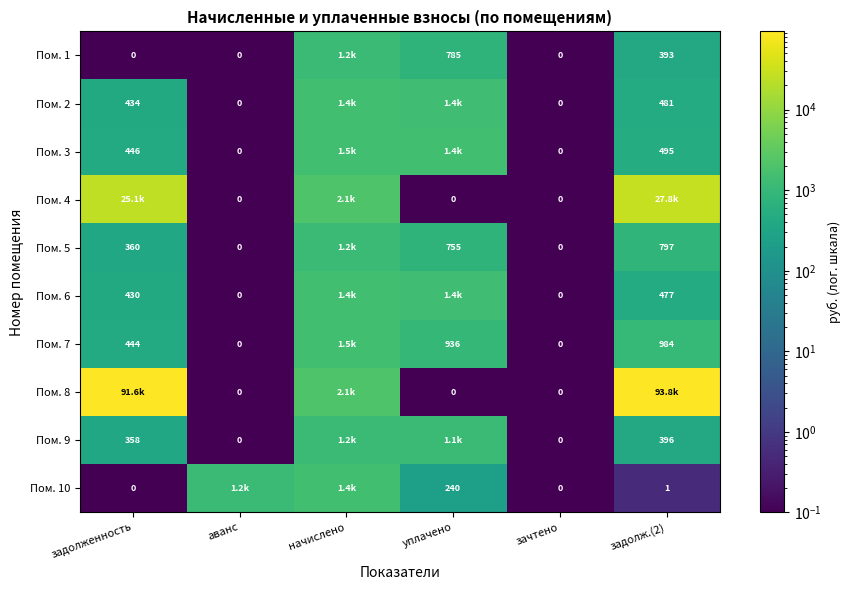

Is the value of Пом. 2 at аванс greater than the value of Пом. 7 at уплачено?

No